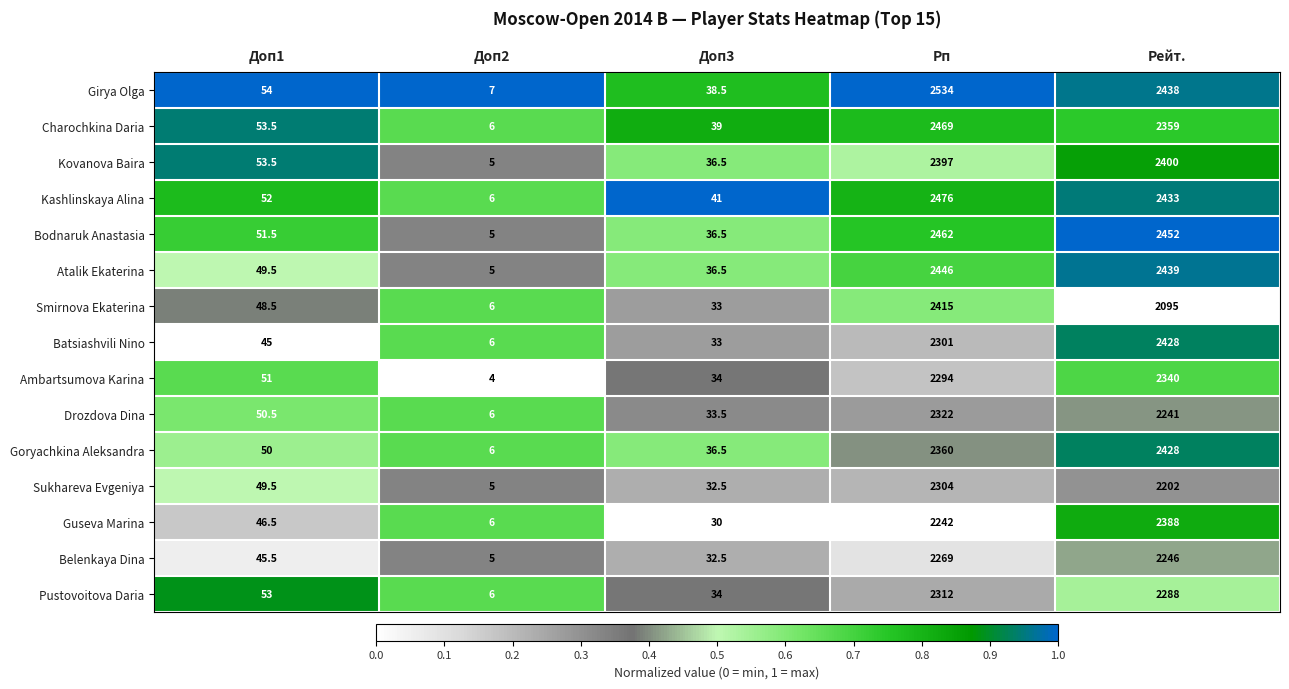

Which series has the largest range (max minus min)?

Girya Olga